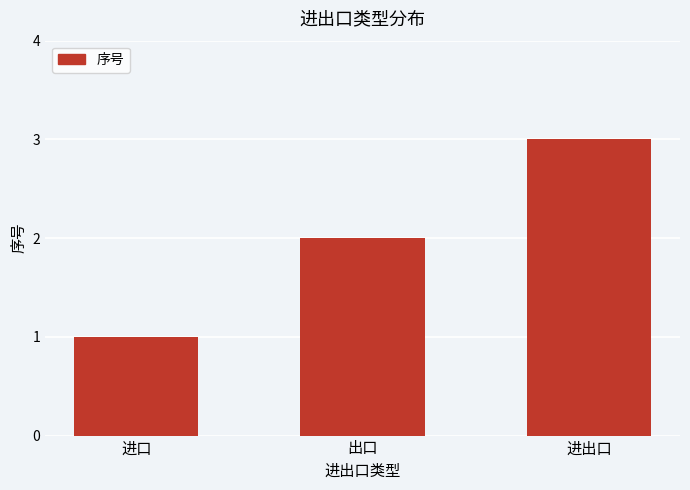

Count the number of categories in the chart.

3